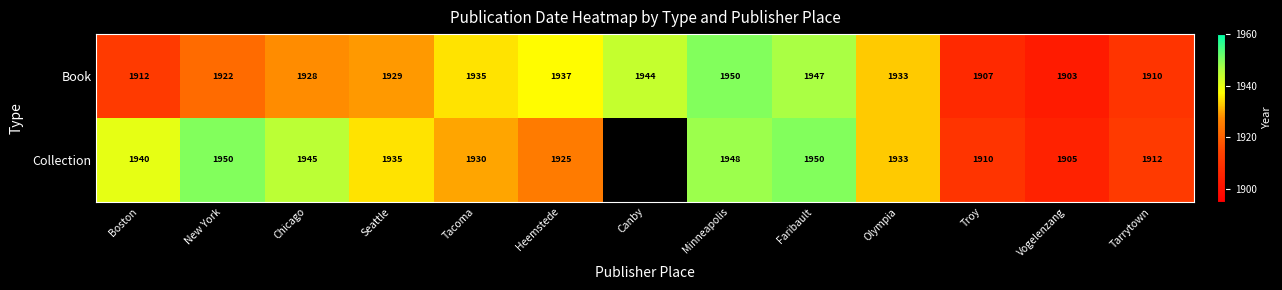

Which has a higher value, New York or Tacoma?

Tacoma